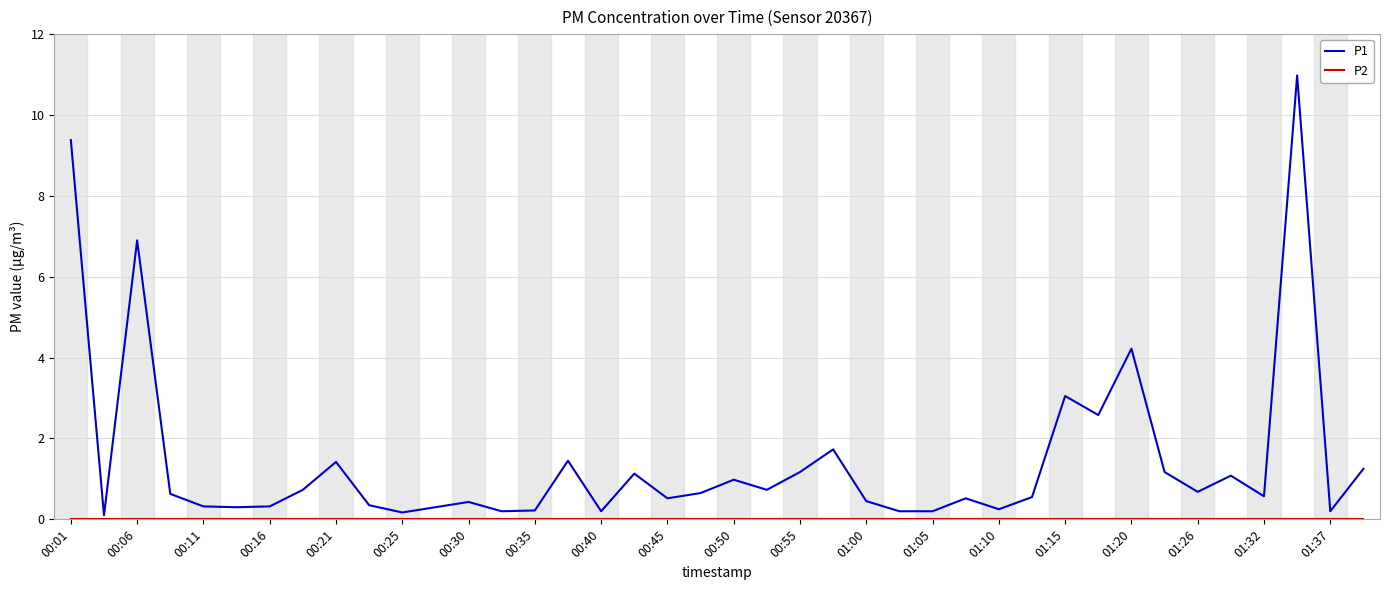

What is the maximum value shown in the chart?

11.0